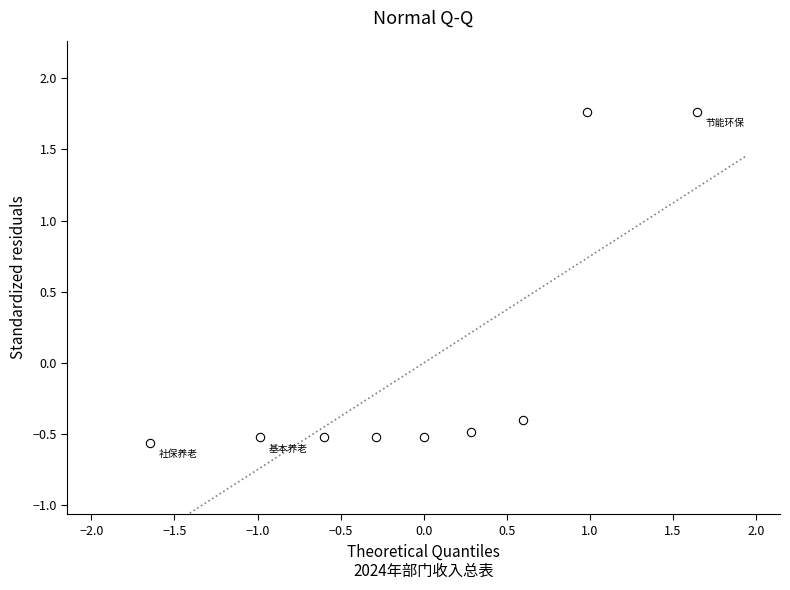

What is the range of X values (max minus min)?

3.3